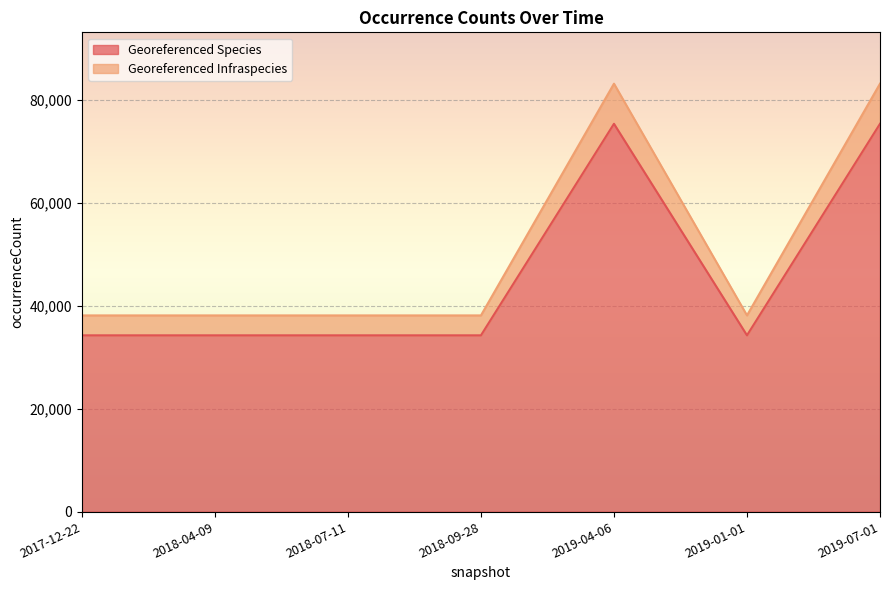

What is the label of the 3rd point from the right?

2019-04-06